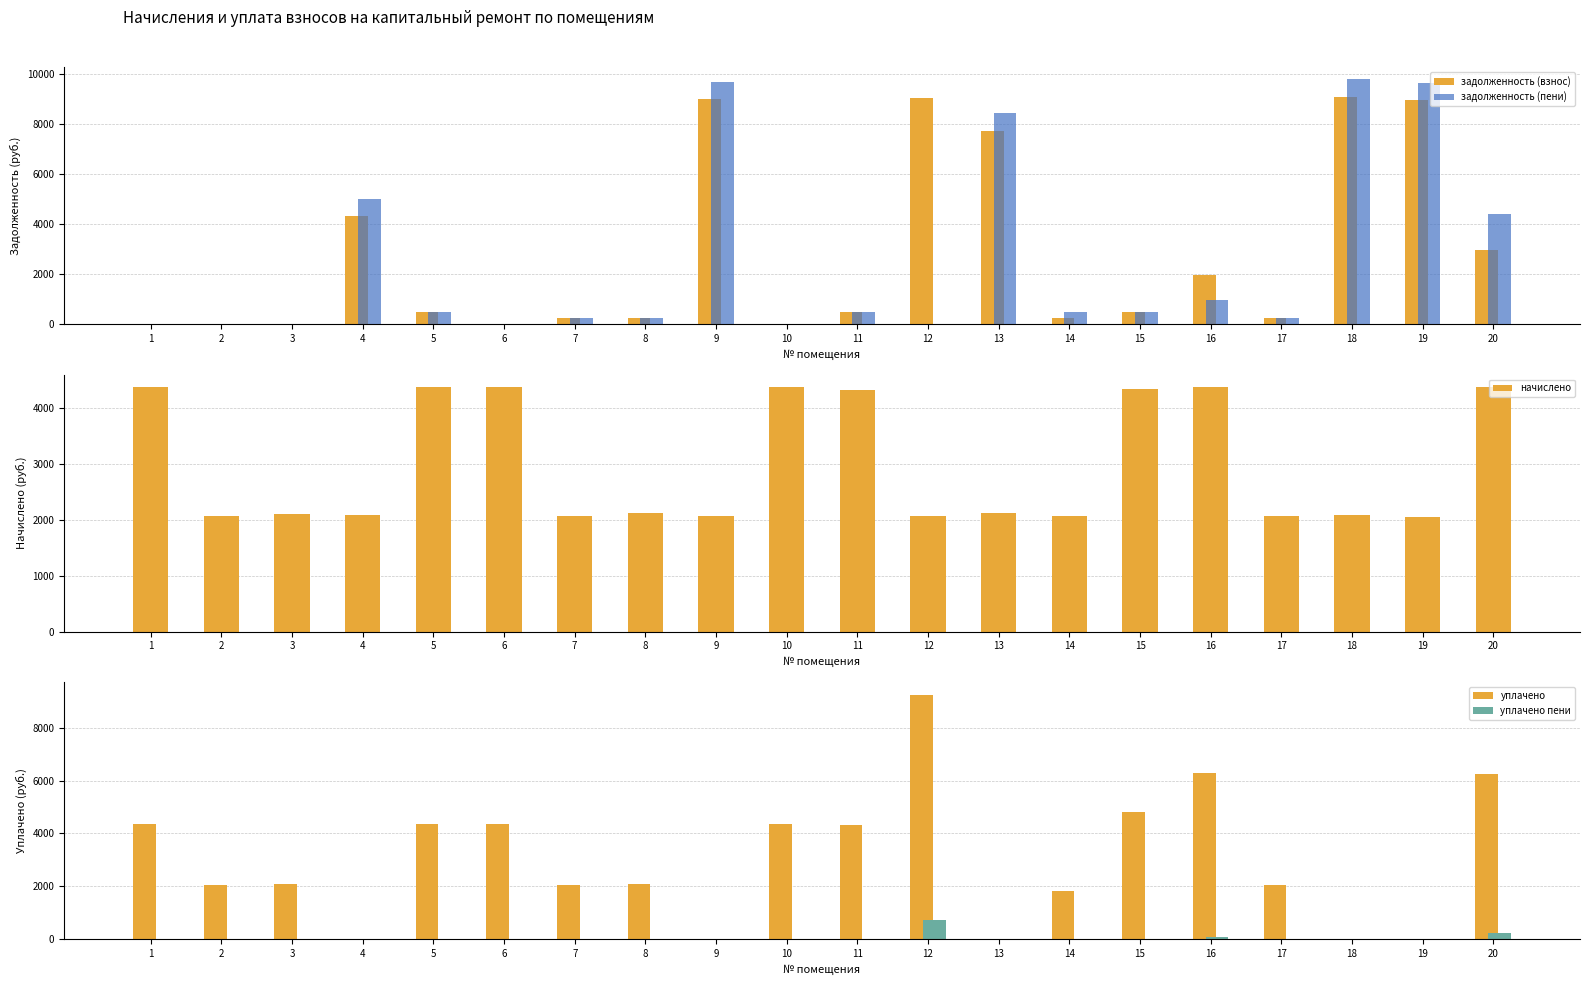

Where is уплачено пени nearest to the value 373?

20